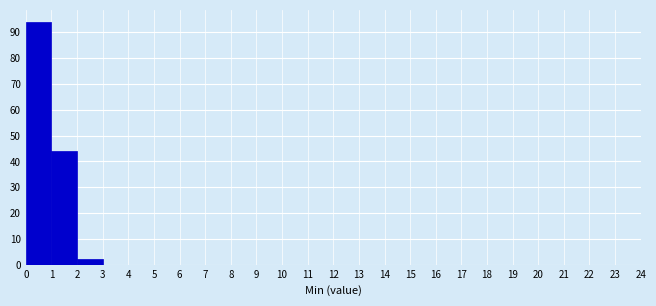

Over which range of the x-axis is the bar tallest?

0 to 1